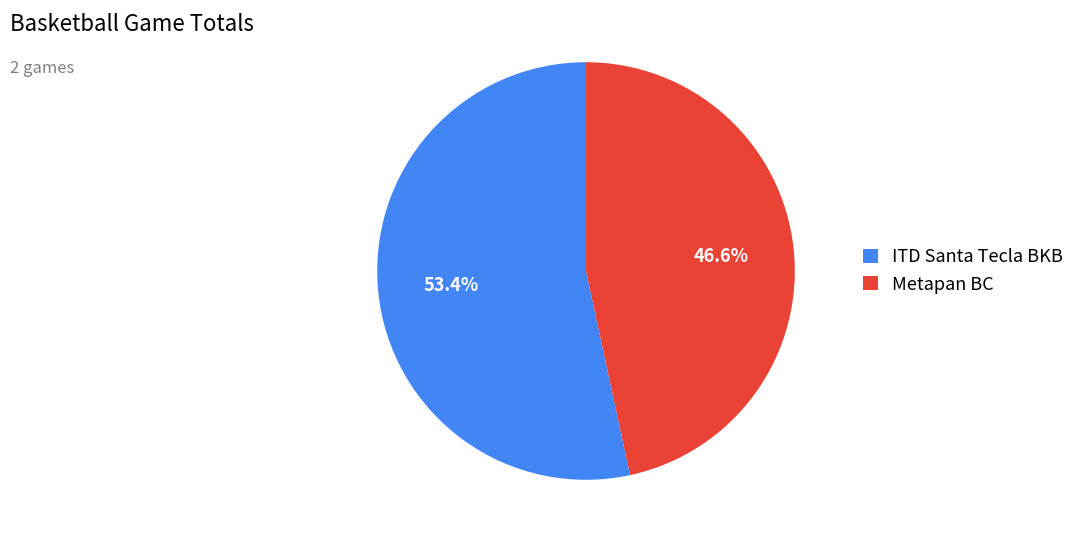

What percentage do ITD Santa Tecla BKB and Metapan BC together represent?

100.0%